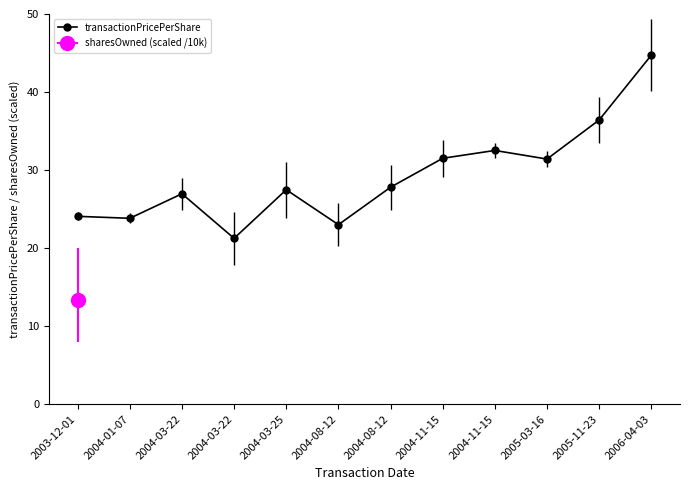

Where is the data nearest to the value 32?

2004-11-15